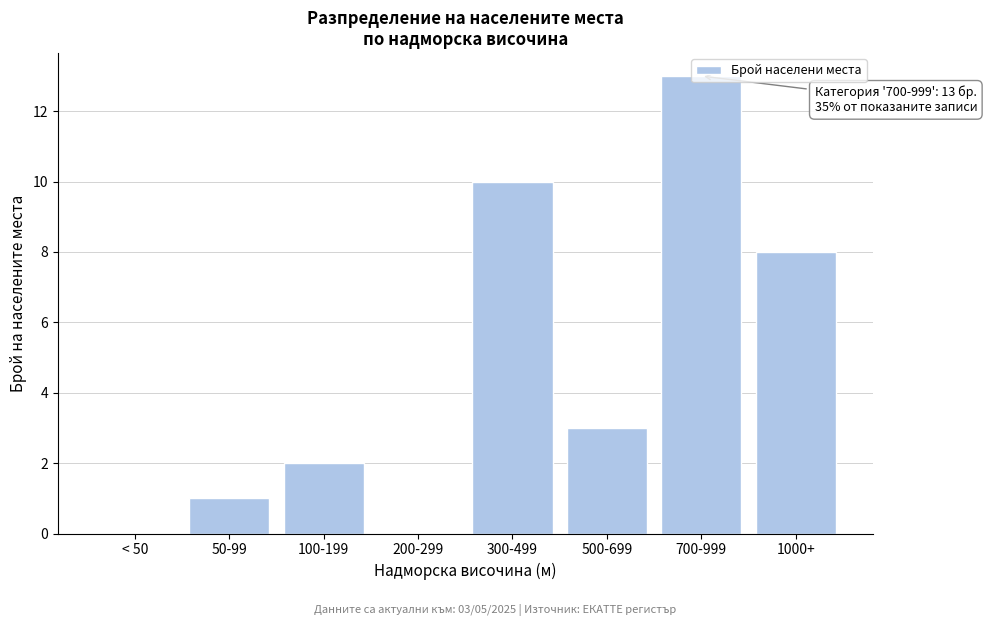

Which category has the highest value across all series?

700-999